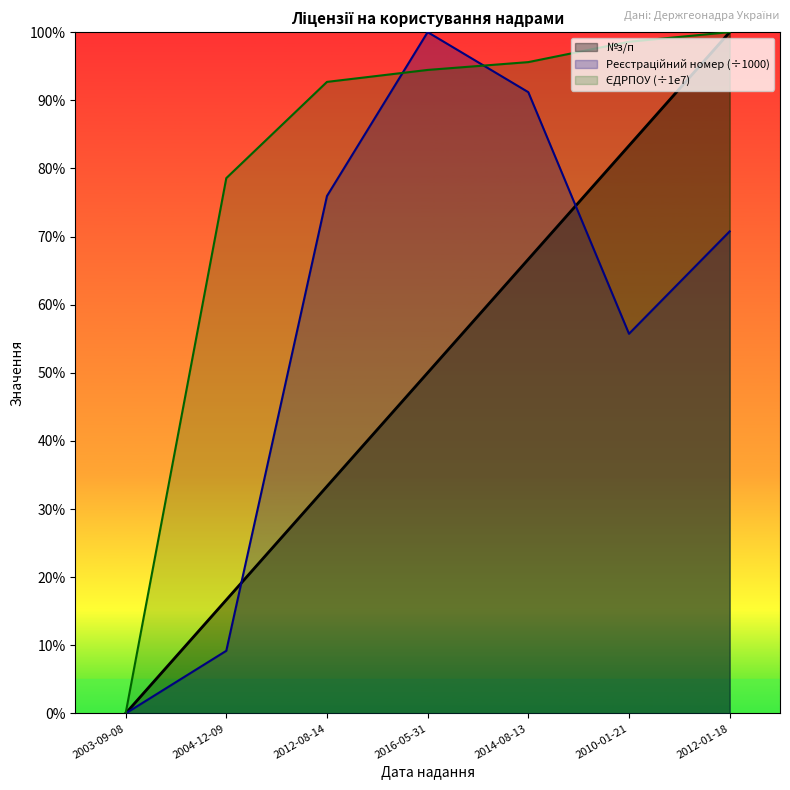

Is it true that ЄДРПОУ equals 100.0 at 2012-01-18?

True